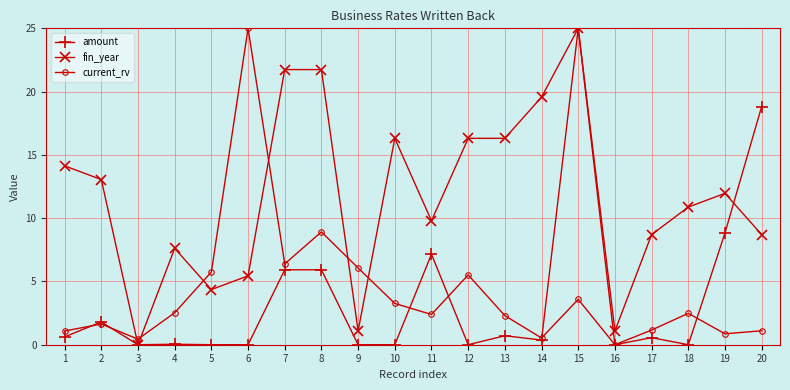

Which series changed the most between 9 and 13?

fin_year